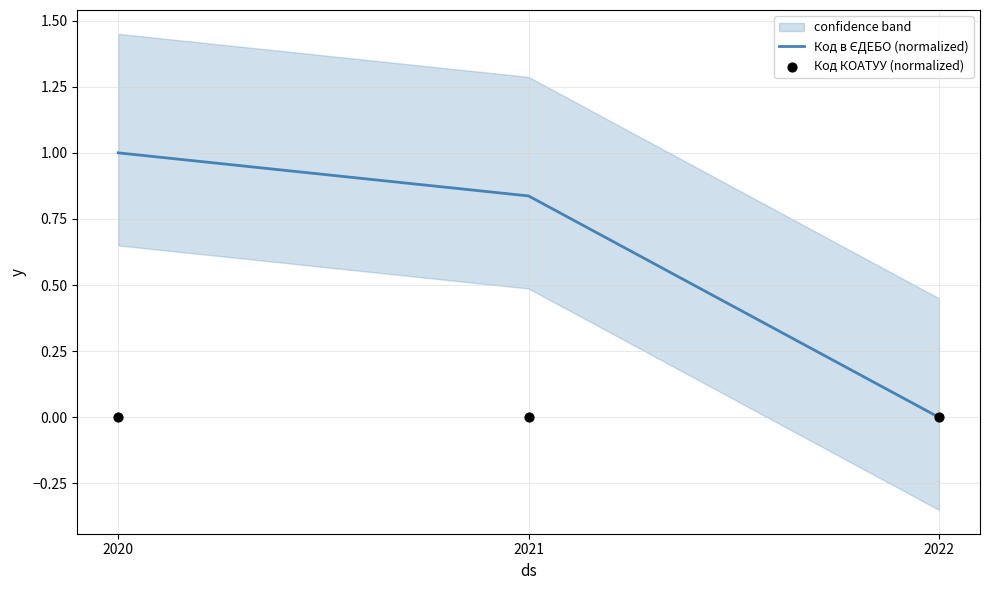

Which series has the widest spread of Y values?

Код в ЄДЕБО (normalized)